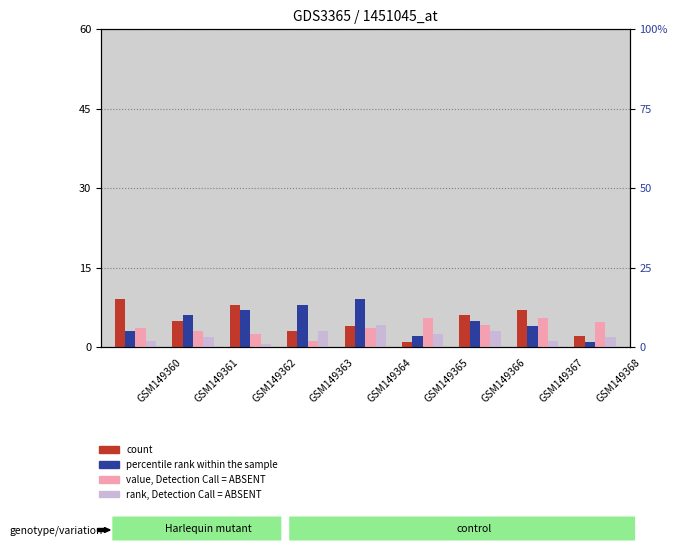

Count the count values in the range 3 to 7.

5